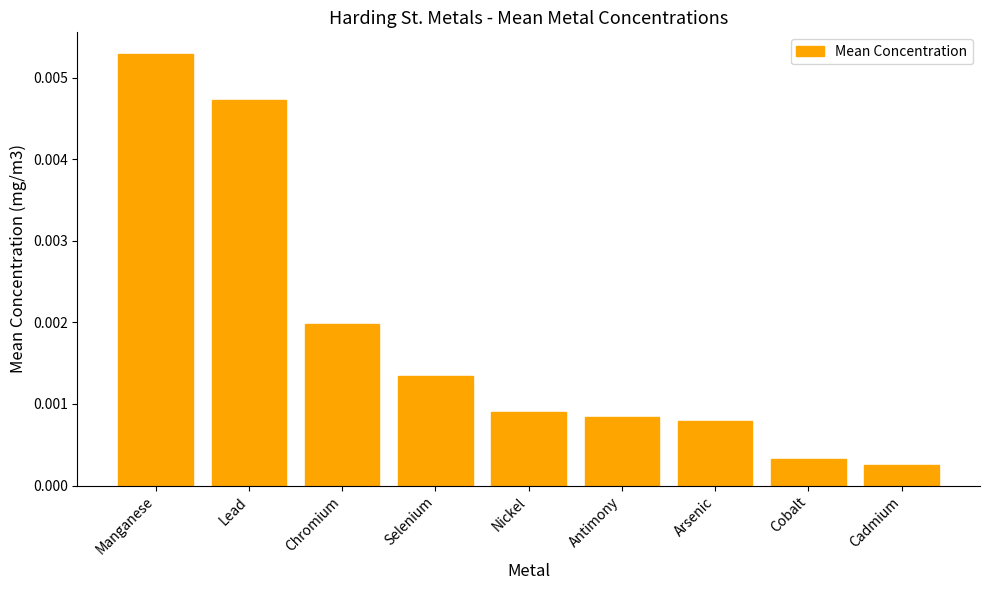

What position from the left is Manganese?

1